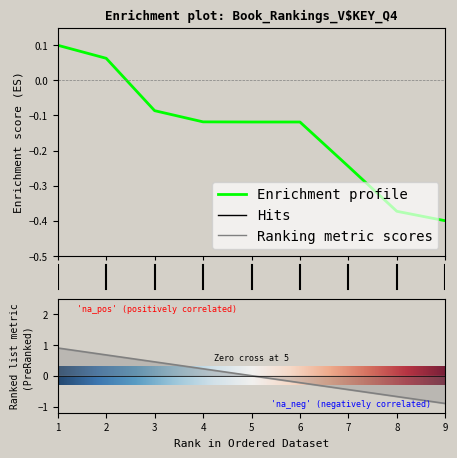

True or false: the data has more than 1 interior local peaks.

False